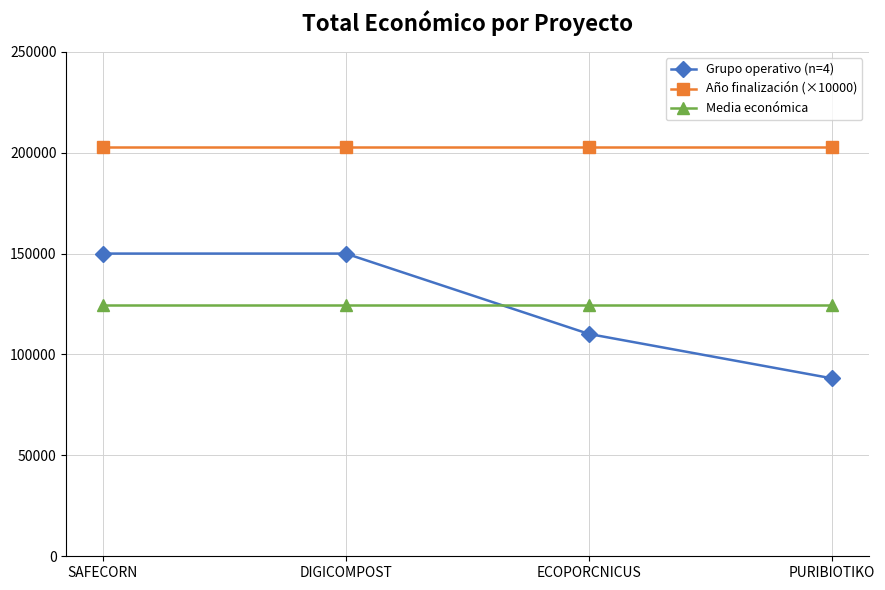

What is the value of the Media económica point at the 3rd from the left?

124582